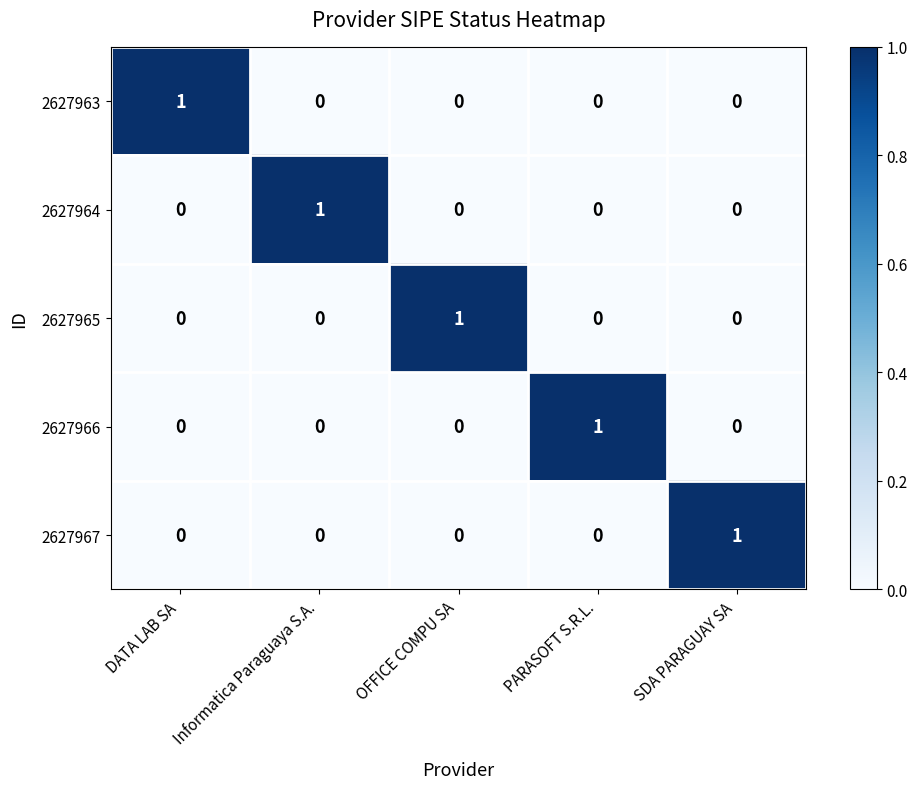

At which label does 2627964 reach its peak?

Informatica Paraguaya S.A.